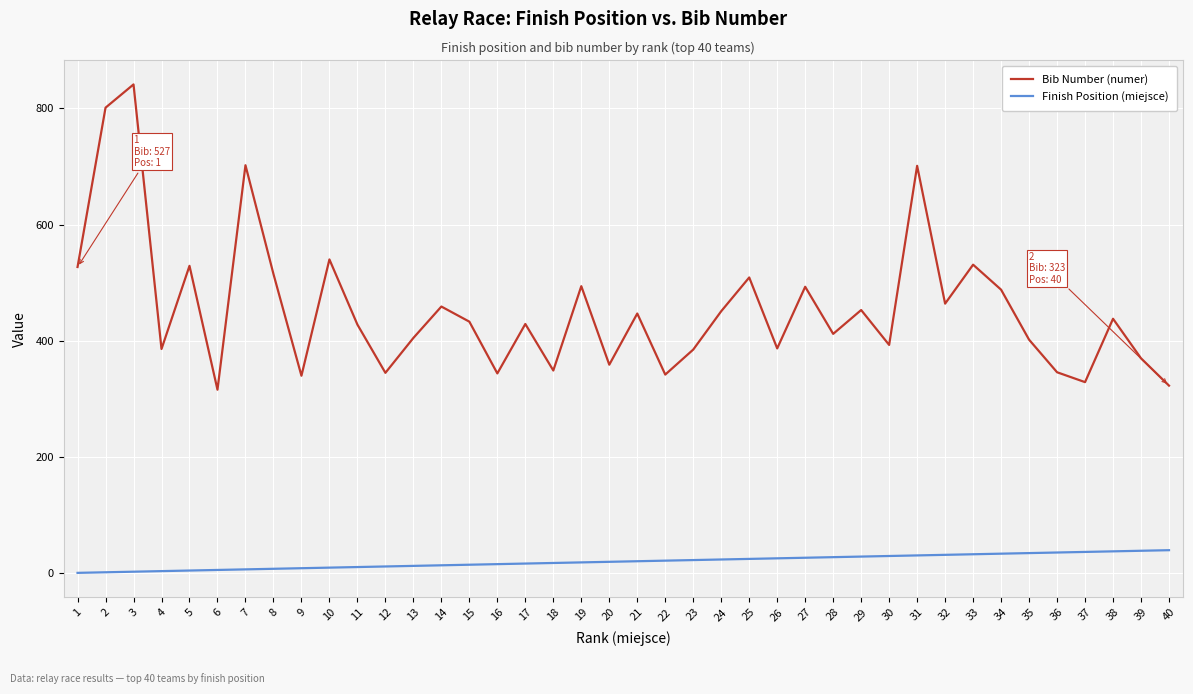

At which category is the sum across all series the highest?

3